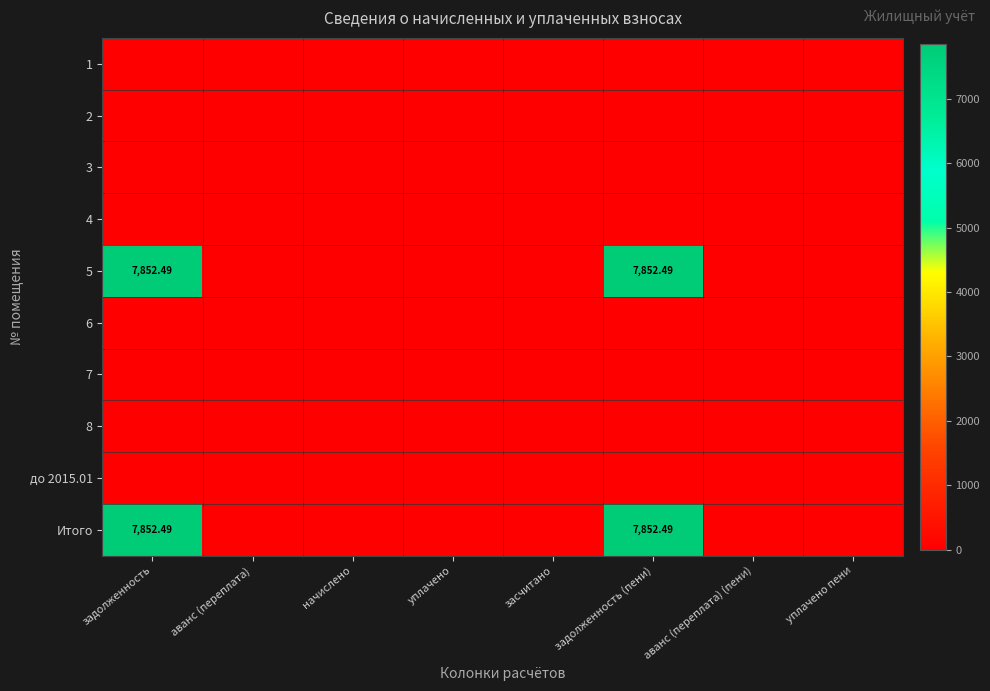

Where is до 2015.01 nearest to the value 0?

задолженность